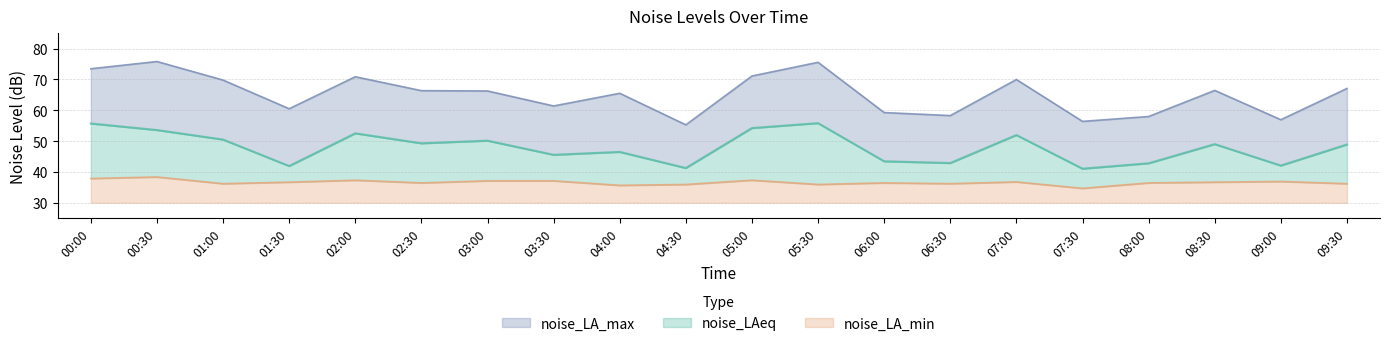

What is the sum of the noise_LA_min values at 00:00 and 09:30?

14.1